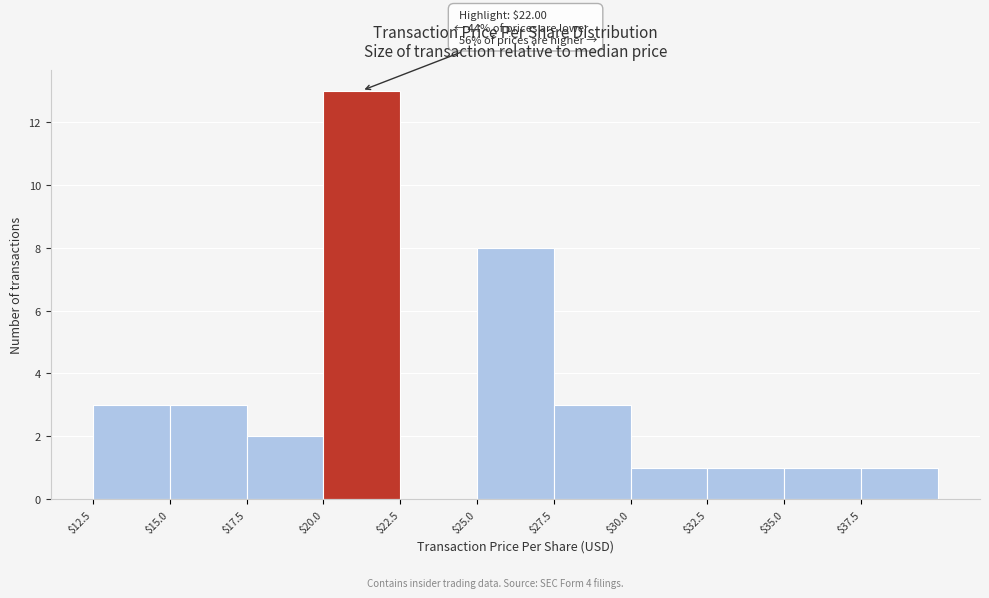

Which range on the x-axis has the tallest bar?

20.0 to 22.5